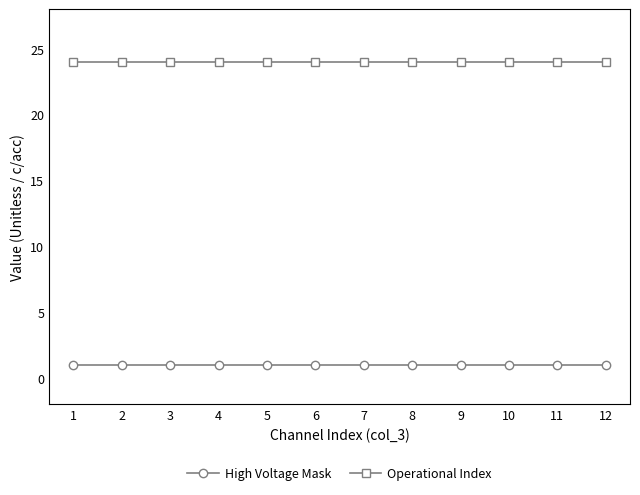

True or false: Operational Index and High Voltage Mask intersect in this chart.

False